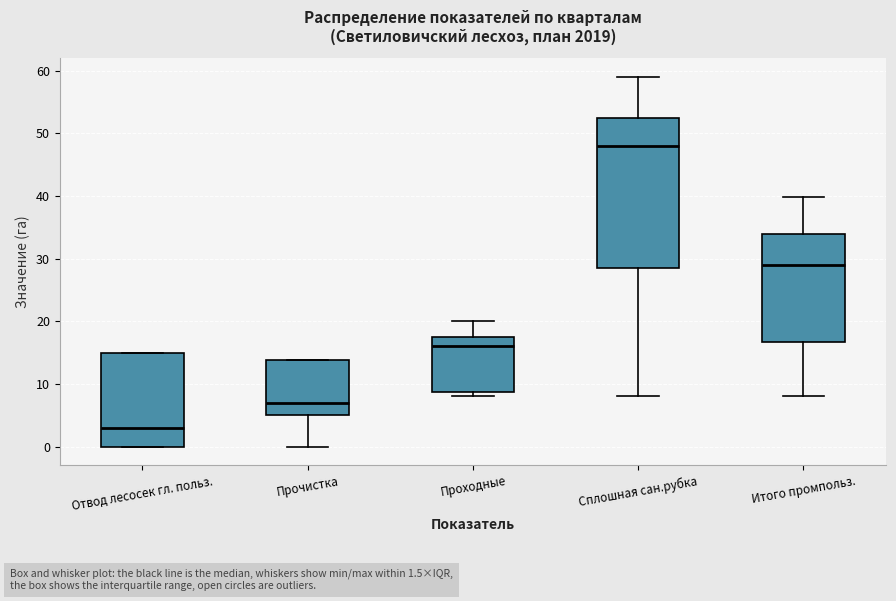

Where is the upper edge of the box for Отвод лесосек гл. польз. on the y-axis? The values are not printed on the chart, so give them approximately, as read against the axis.

15